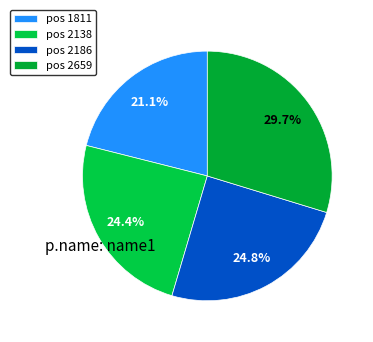

How many slices are in this pie chart?

4